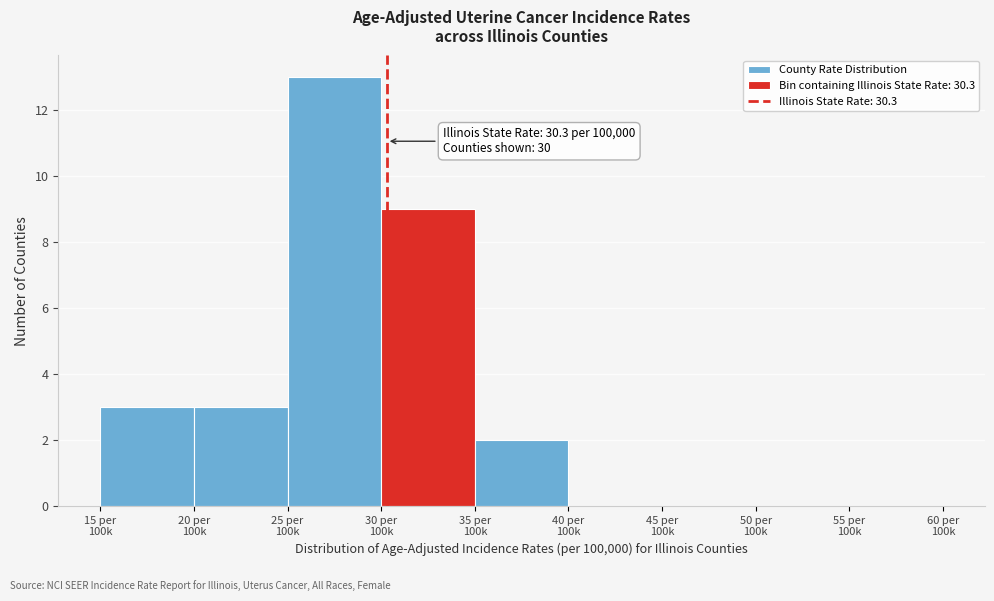

What is the greatest value displayed?

13